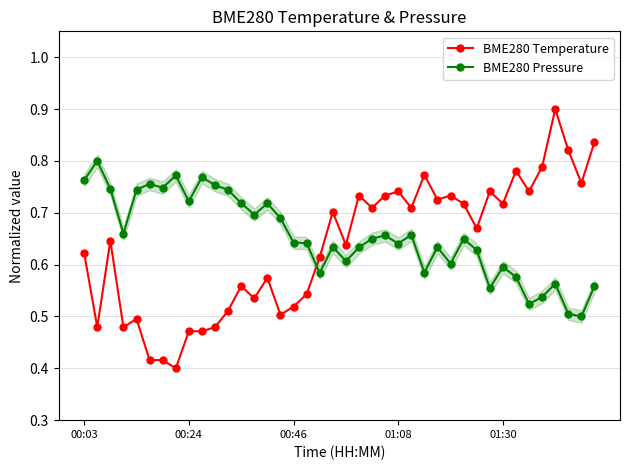

True or false: BME280 Pressure has a value of 0.6 at 31.

True